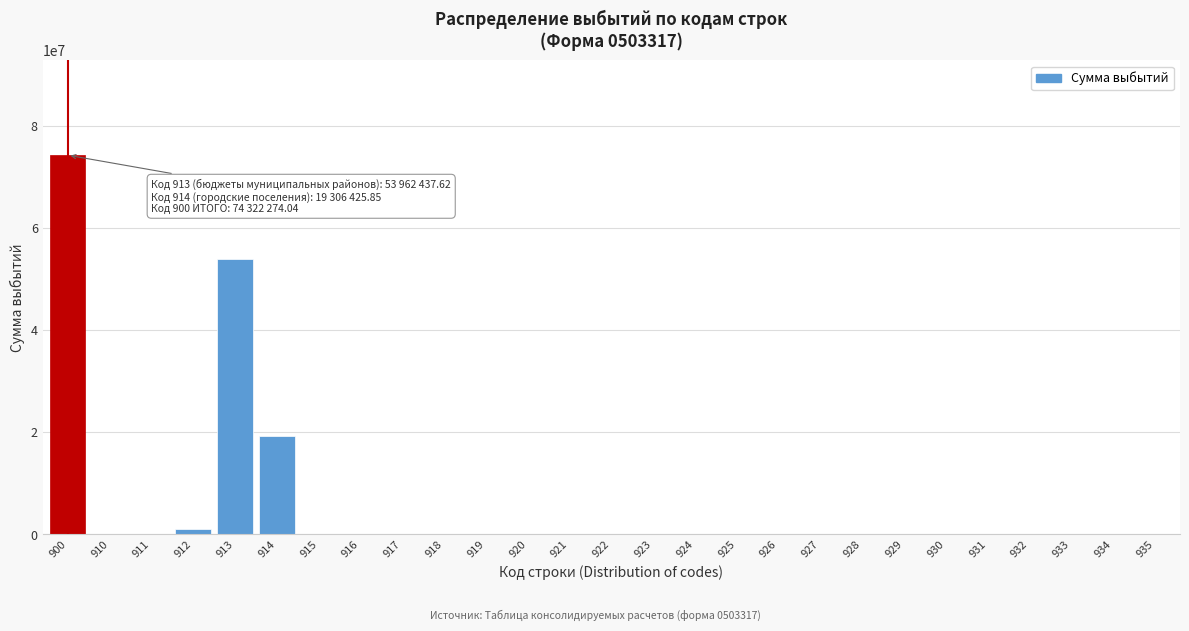

Reading left to right, transcribe all the data shown in this chart.

900=74322274.0	910=0.0	911=0.0	912=1053410.6	913=53962437.6	914=19306425.9	915=0.0	916=0.0	917=0.0	918=0.0	919=0.0	920=0.0	921=0.0	922=0.0	923=0.0	924=0.0	925=0.0	926=0.0	927=0.0	928=0.0	929=0.0	930=0.0	931=0.0	932=0.0	933=0.0	934=0.0	935=0.0